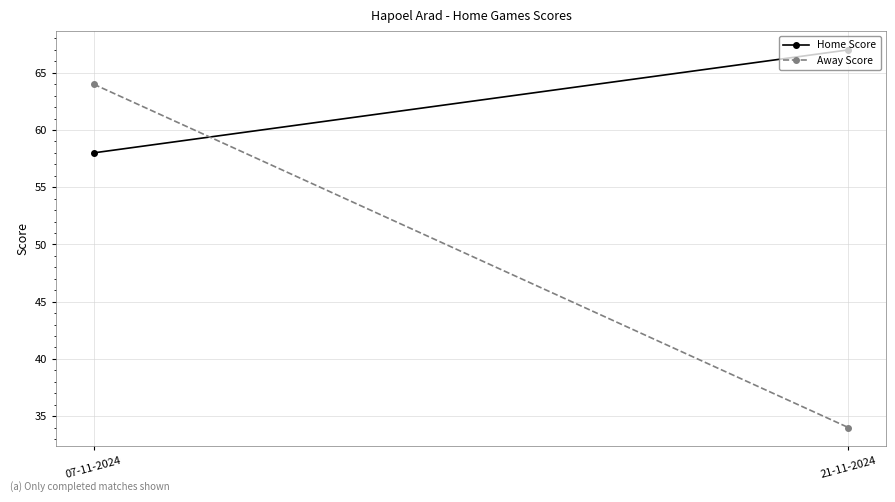

At which category does the chart reach its minimum across all series?

21-11-2024